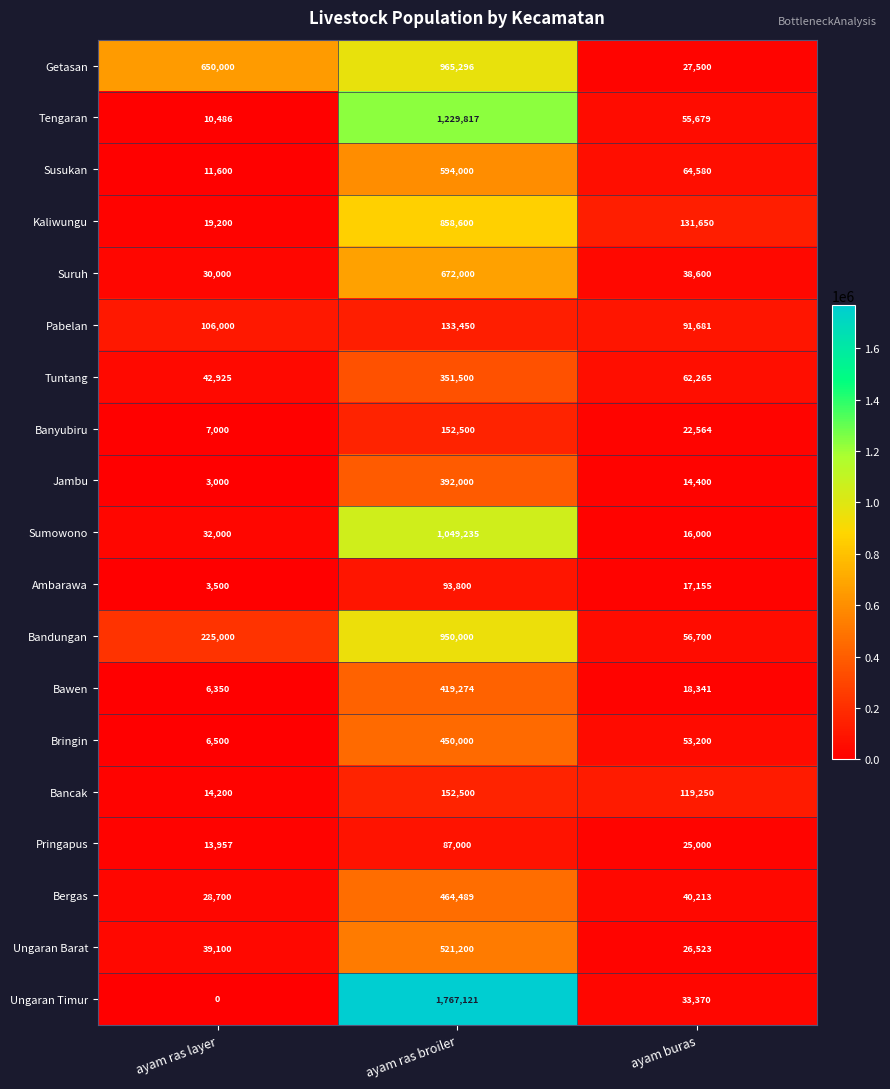

At which label is Getasan closest to 496398?

ayam ras layer